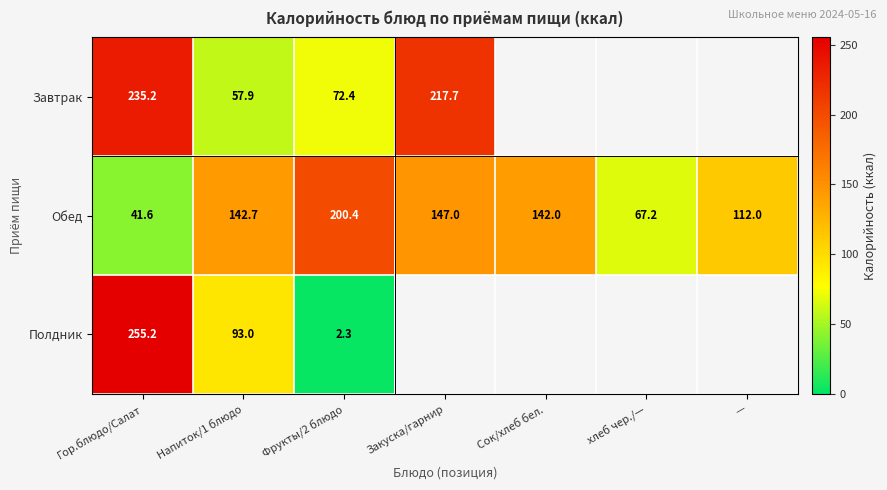

What is the smallest value displayed?

2.3